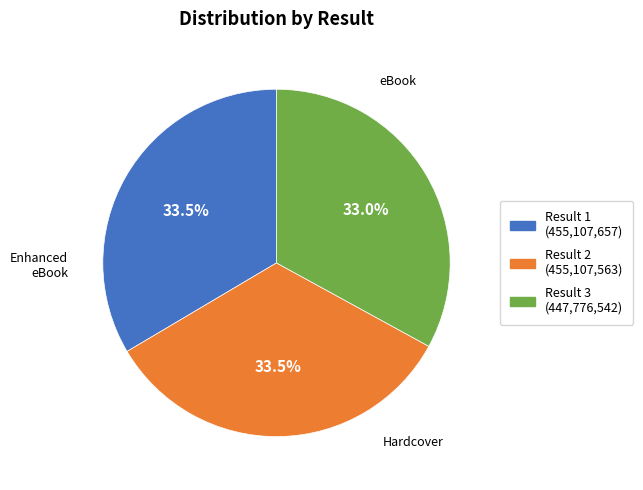

How many segments does this pie chart have?

3